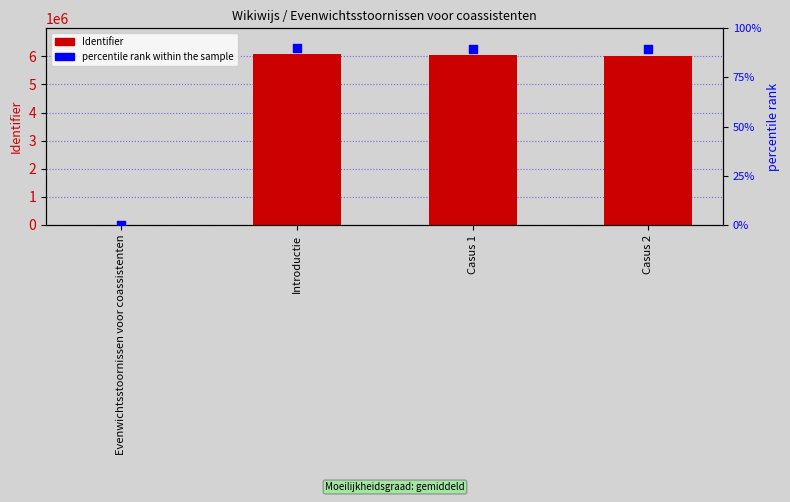

Which series has the largest total across all categories?

Identifier